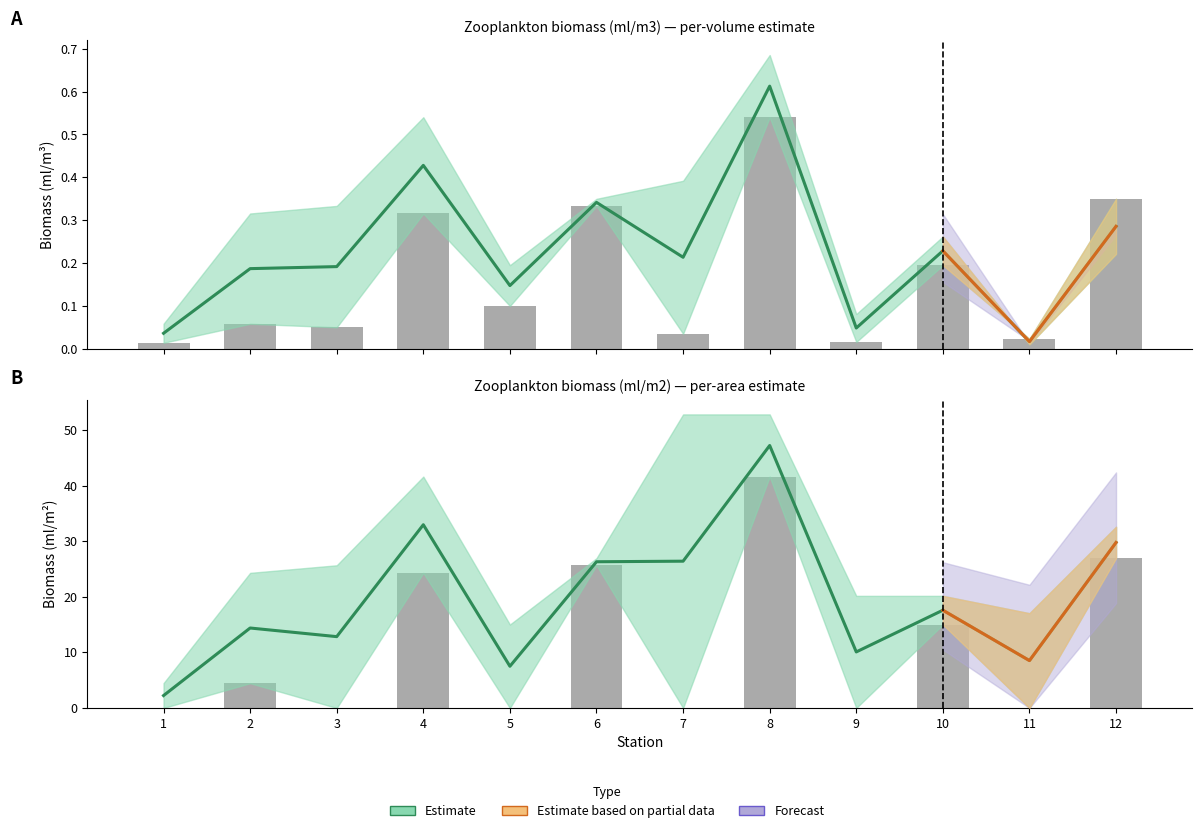

Rank the categories by value from highest to lowest.

8, 4, 12, 7, 6, 10, 2, 3, 9, 11, 5, 1